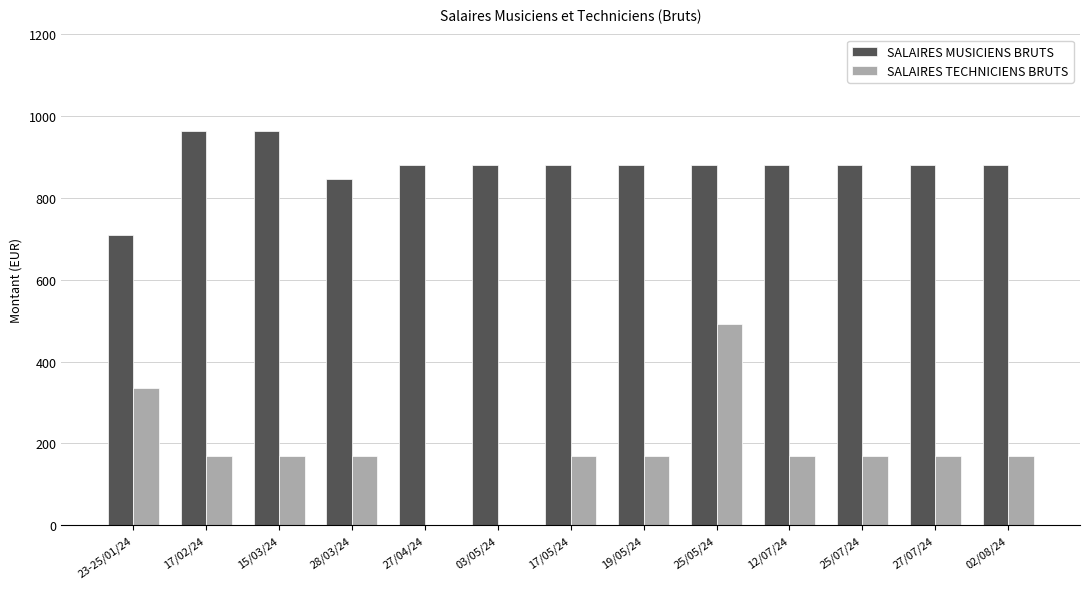

What is the sum of all SALAIRES MUSICIENS BRUTS values?

11407.5